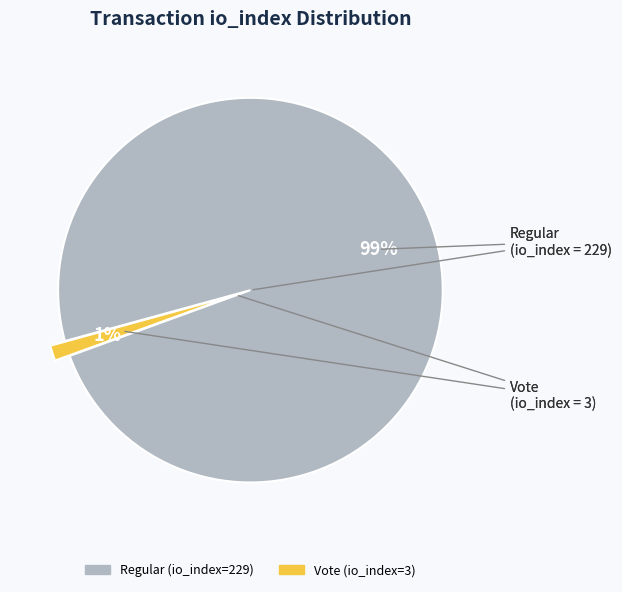

To the nearest percent, what portion does Regular (io_index=229) represent?

99%